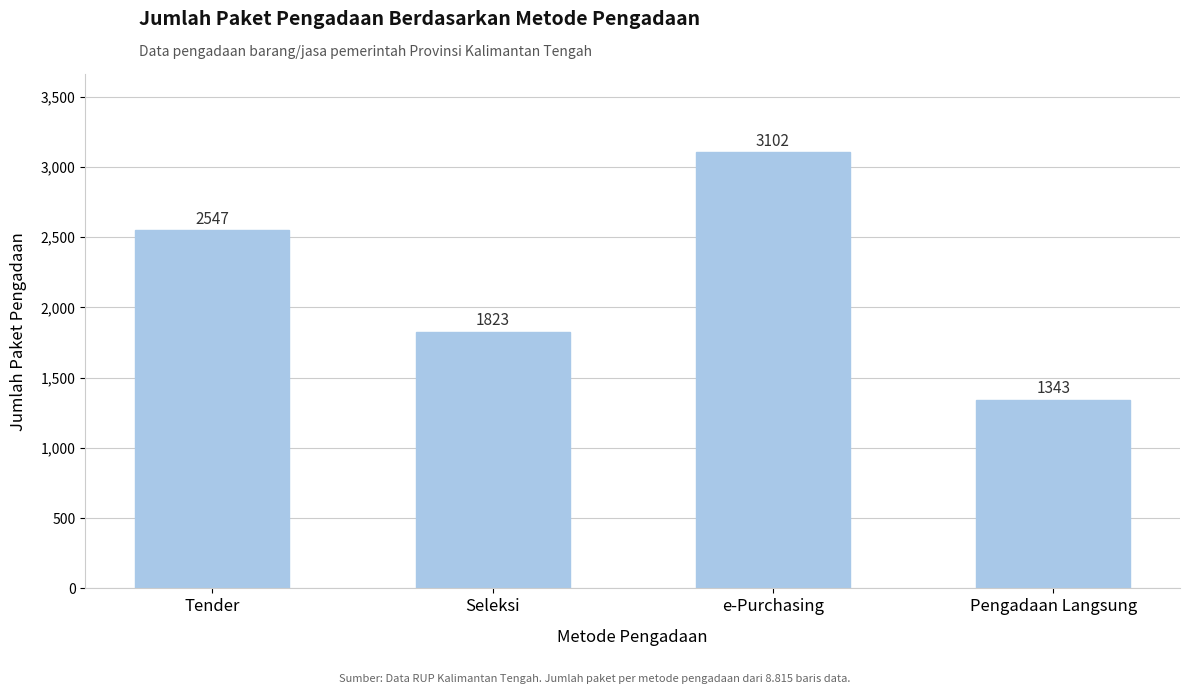

What is the label of the 2nd bar from the right?

e-Purchasing